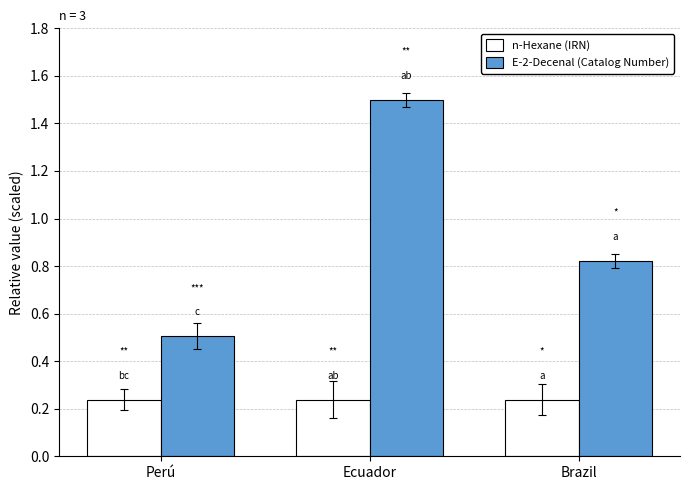

What is the difference between the E-2-Decenal (Catalog Number) values at Ecuador and Perú?

1.0